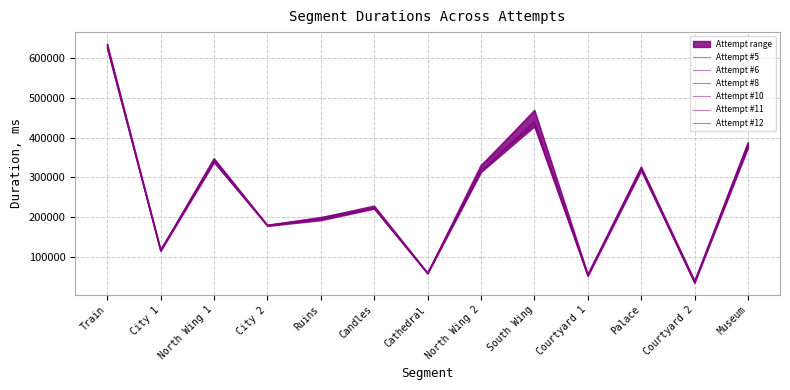

Which series ends up on top after the final intersection of Attempt #10 and Attempt #8?

Attempt #8